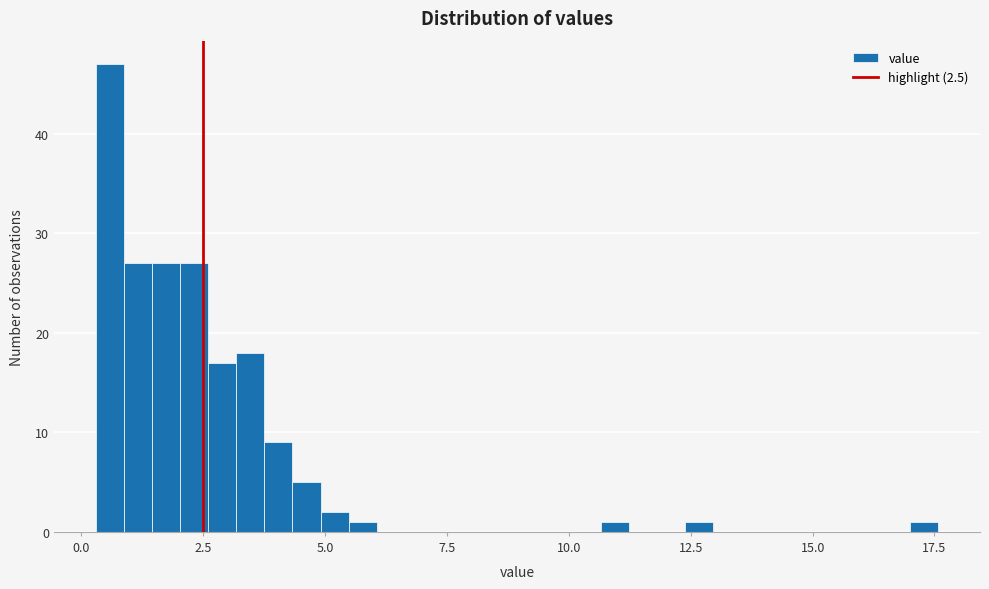

Around what value on the x-axis is the tallest bar? Give the approximate position of its centre, as read against the axis.

0.5